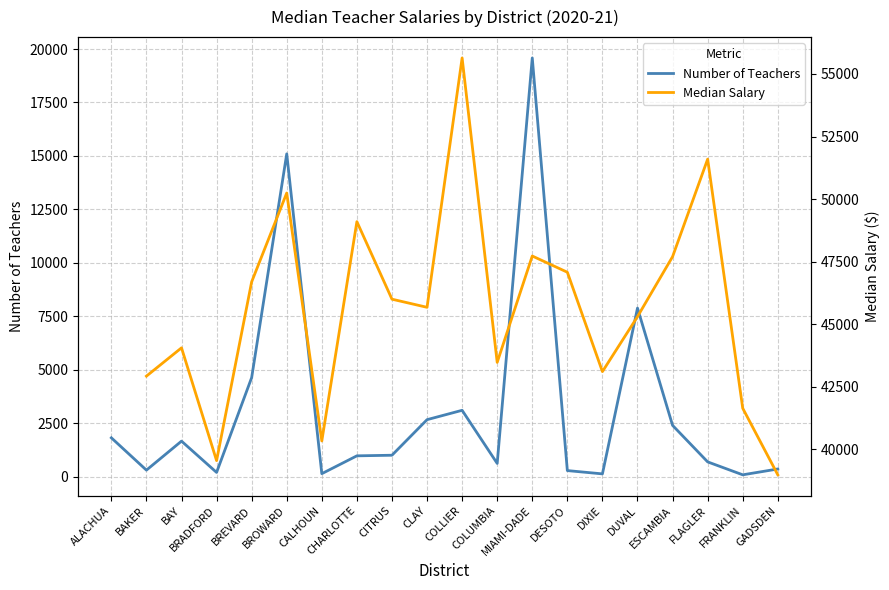

True or false: Number of Teachers and Median Salary intersect in this chart.

False